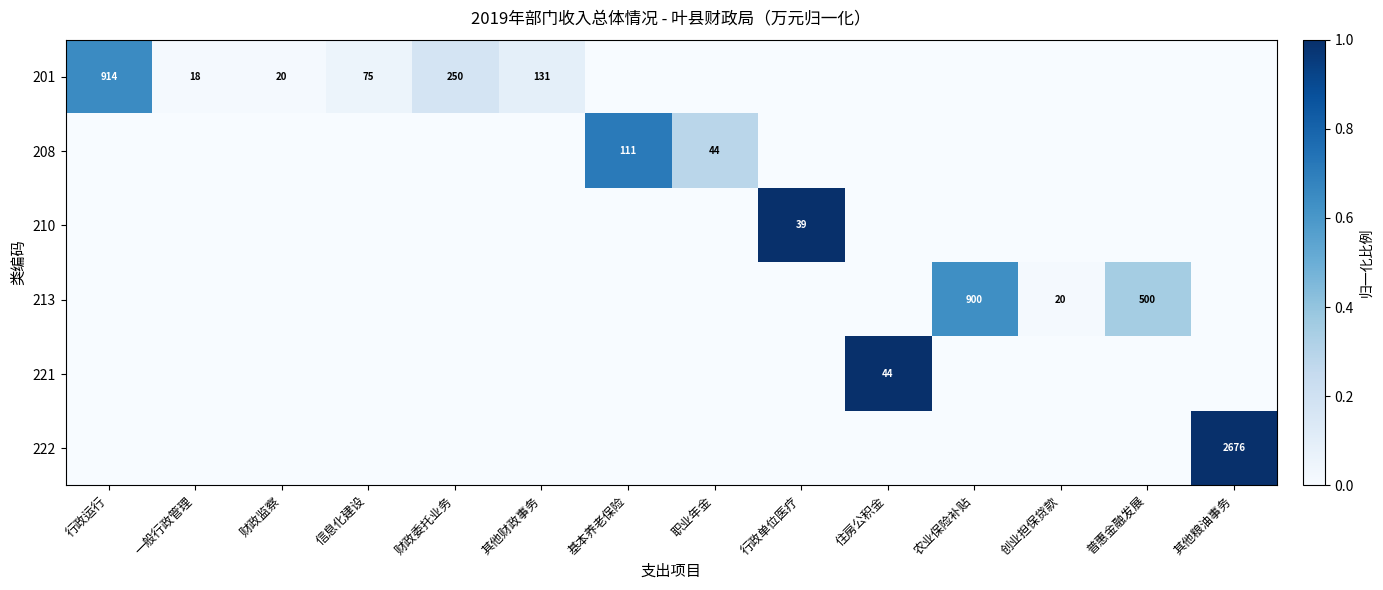

The value of 201 at 一般行政管理 is 25. True or false?

False